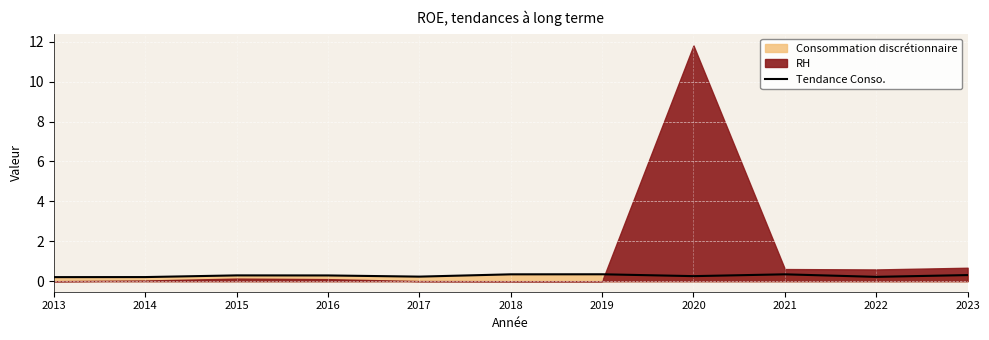

The chart shows a value of 0.3 at 2013. True or false?

False